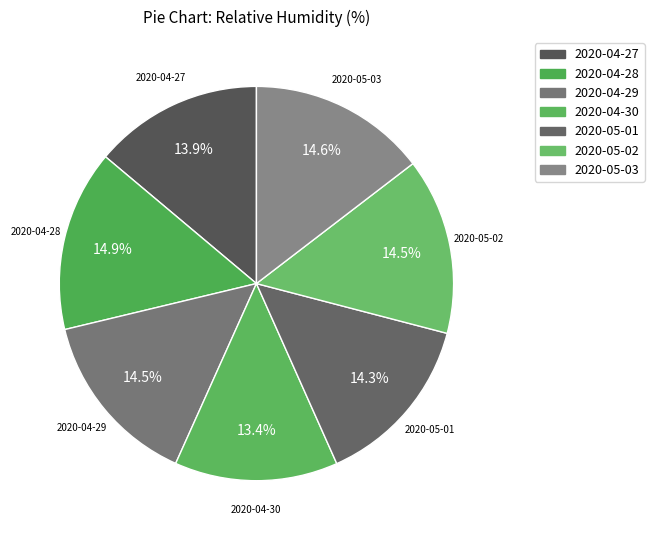

Count the number of slices in the pie.

7